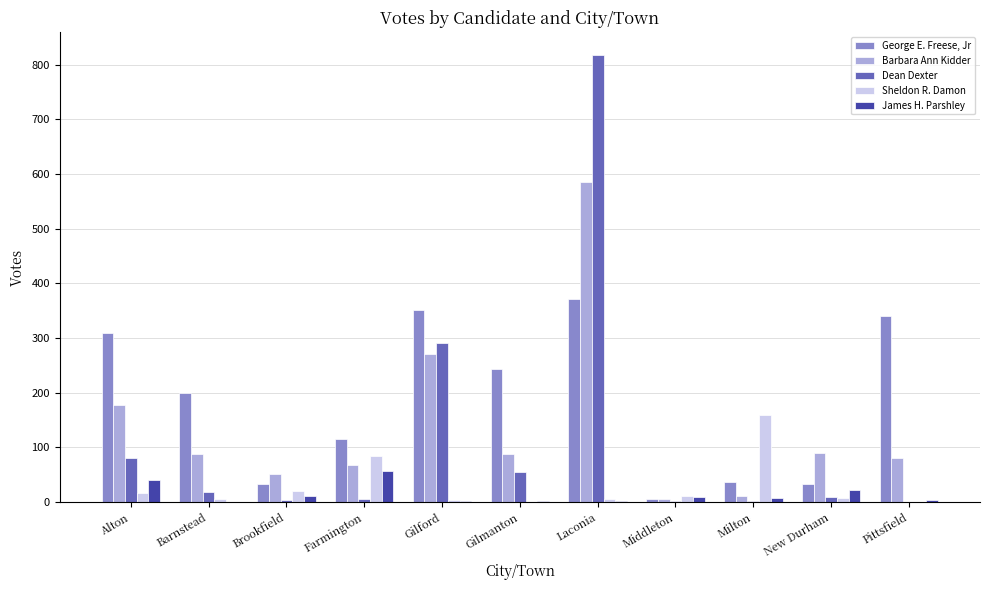

Which series changed the most between Gilford and Gilmanton?

Dean Dexter